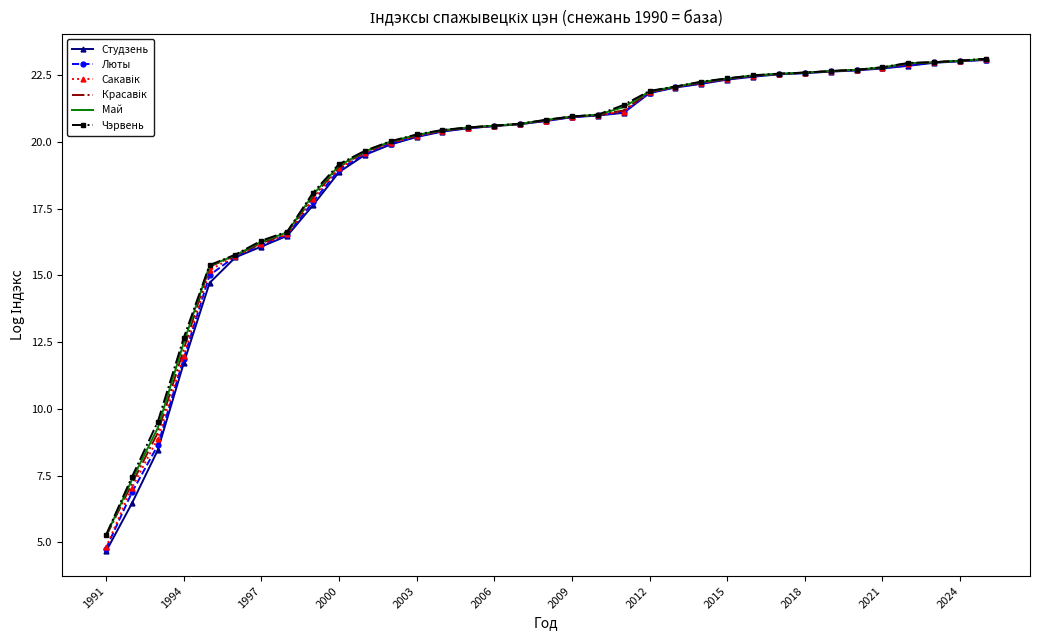

What is the greatest value displayed?

23.1